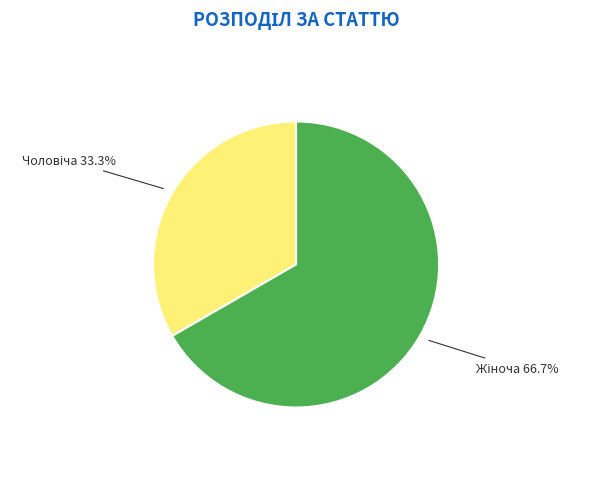

Is there a majority slice in this chart?

Yes